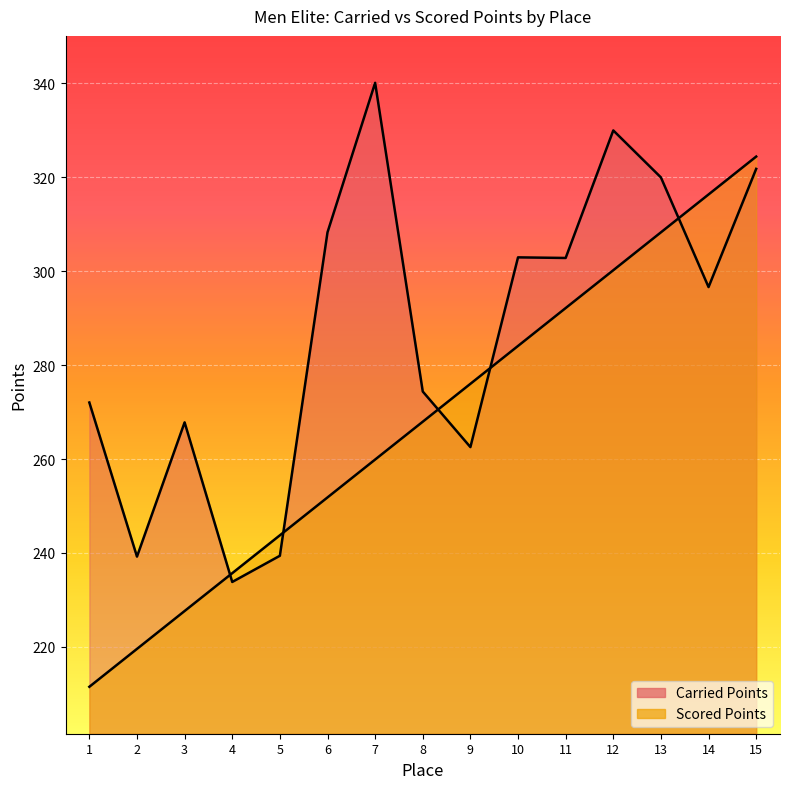

What is the total value across all series at 5?

483.1